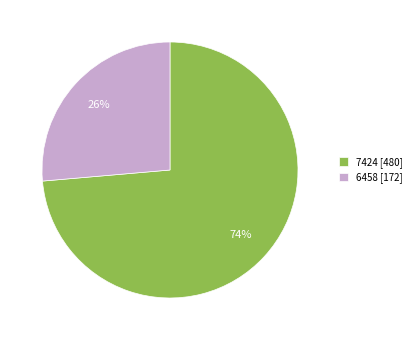

To the nearest percent, what is the average slice percentage?

50%